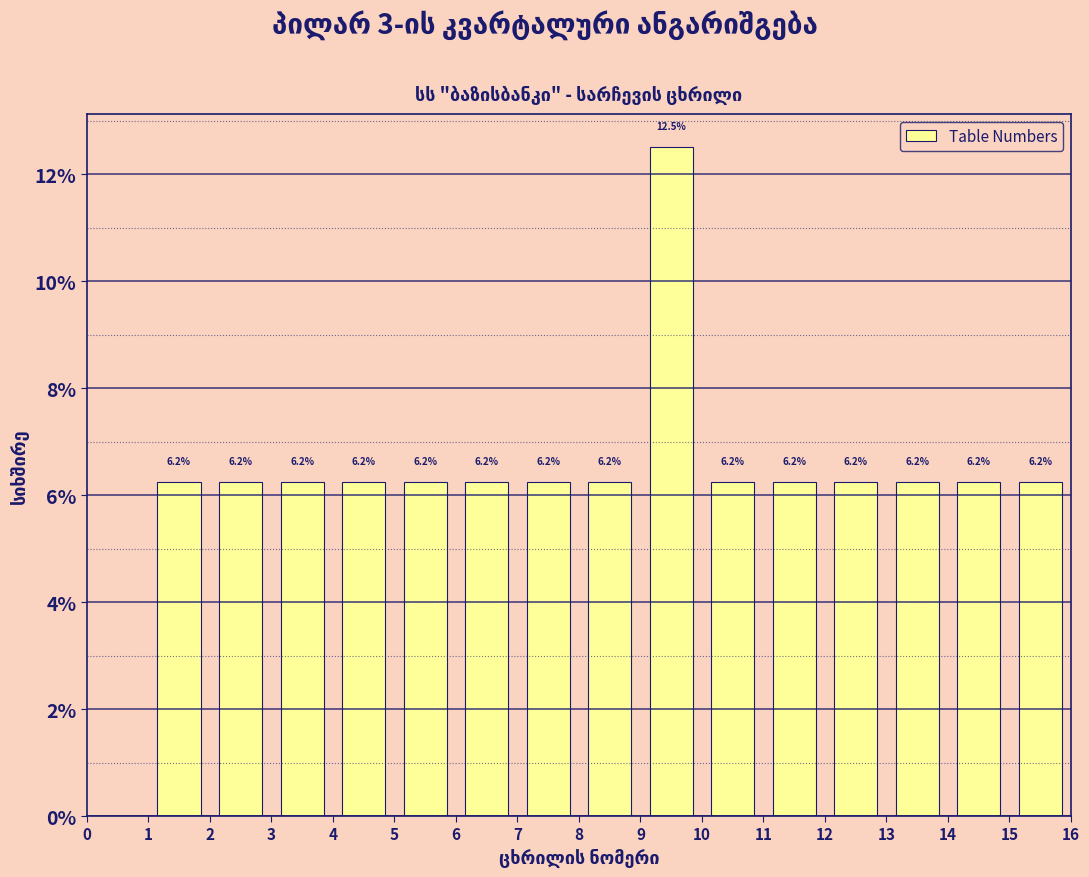

Over which range of the x-axis is the bar tallest?

9 to 10